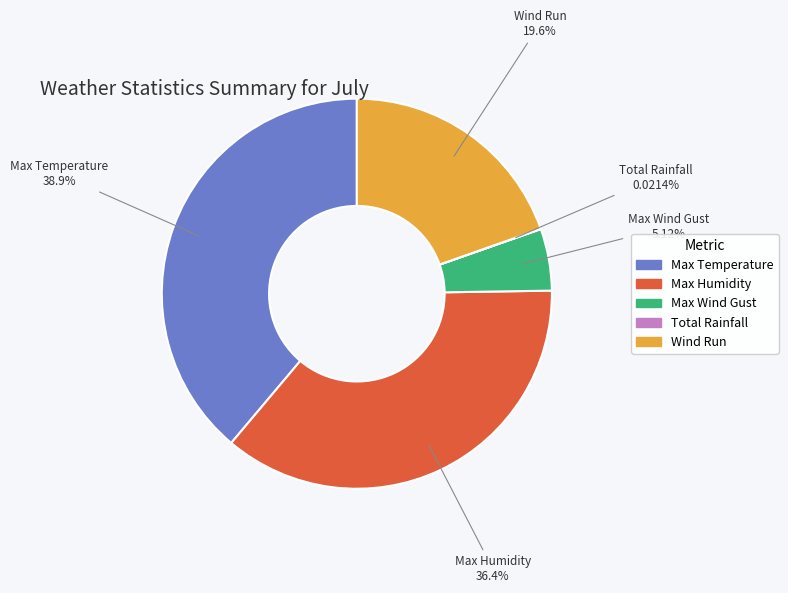

Between Wind Run and Max Humidity, which is larger?

Max Humidity